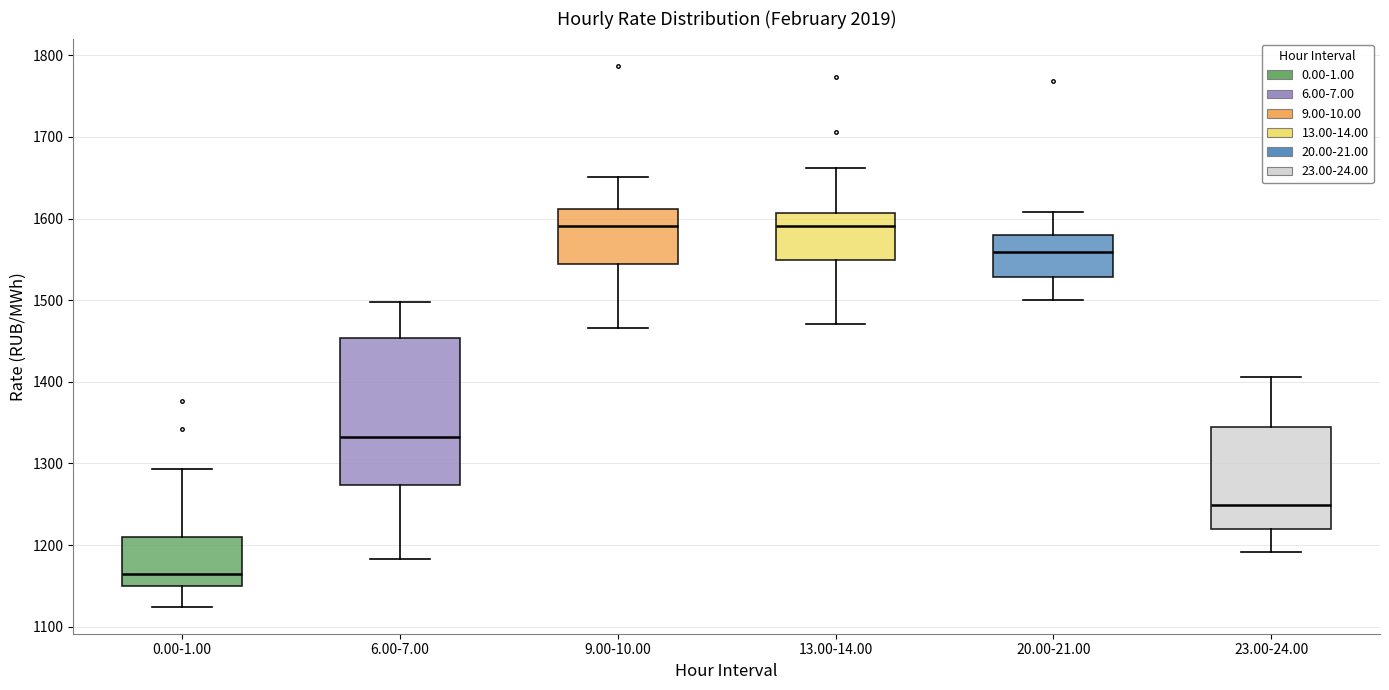

Where is the upper edge of the box for 0.00-1.00 on the y-axis? The values are not printed on the chart, so give them approximately, as read against the axis.

1210